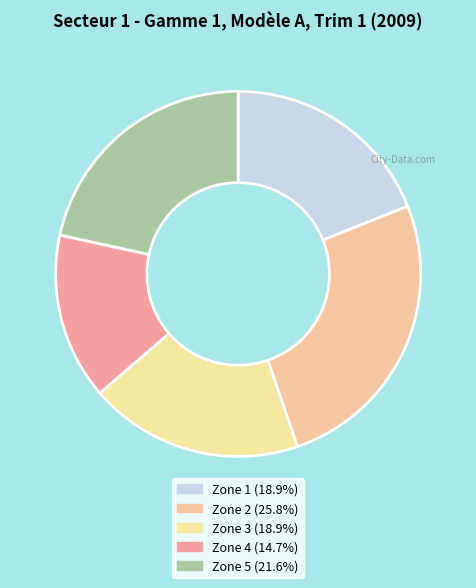

How many segments does this pie chart have?

5